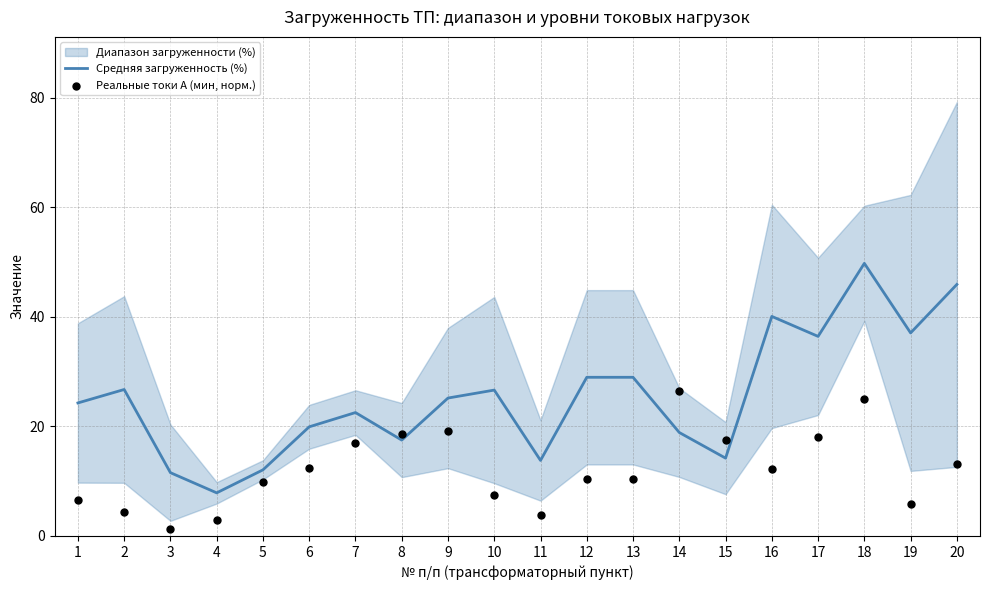

Which category has the lowest value in the Средняя загруженность (%) series?

4